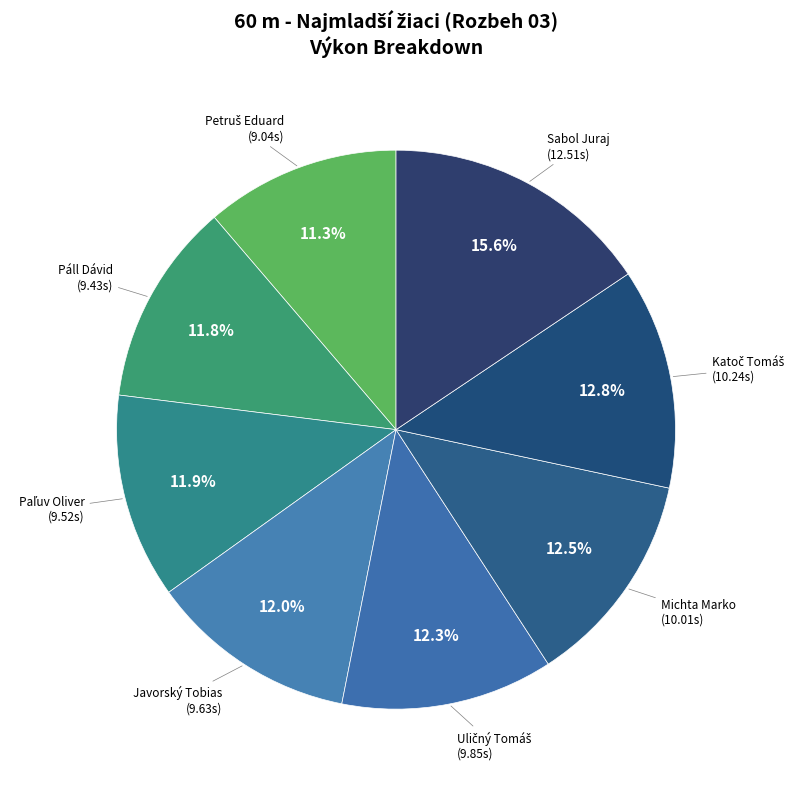

Count the number of slices in the pie.

8